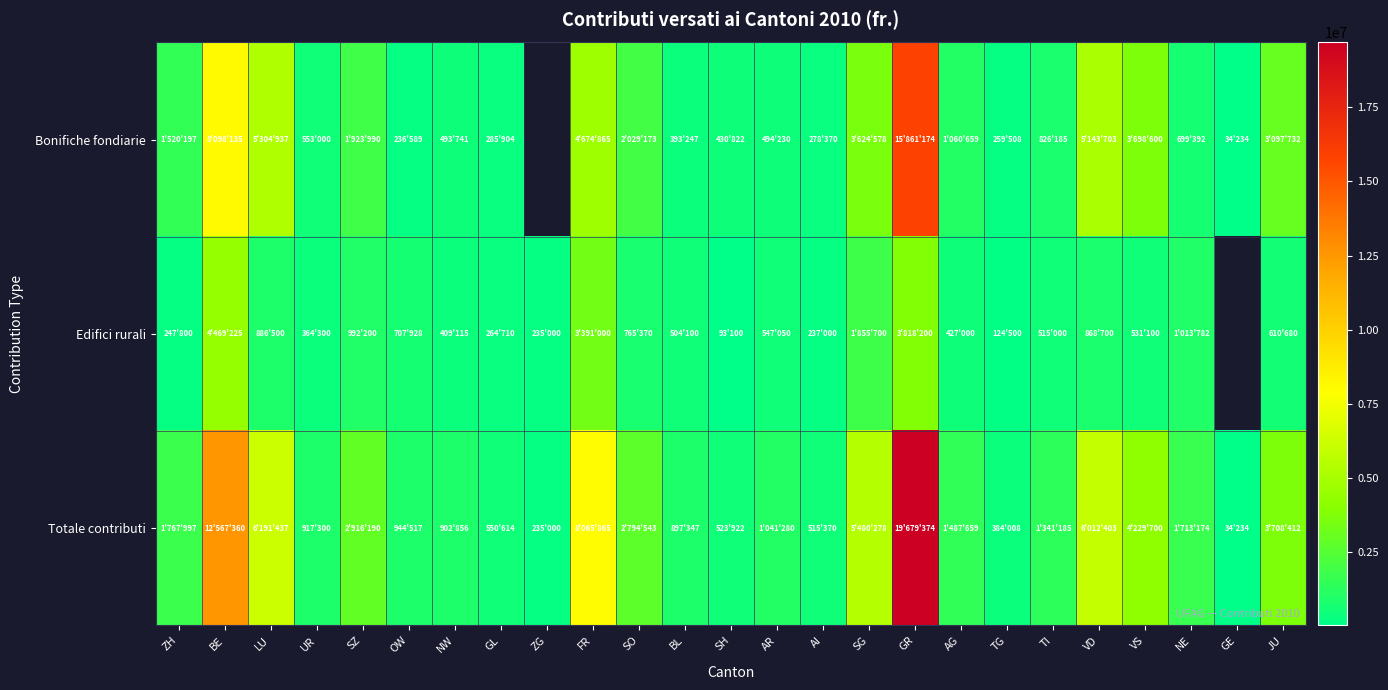

Which series has the largest total across all categories?

Totale contributi